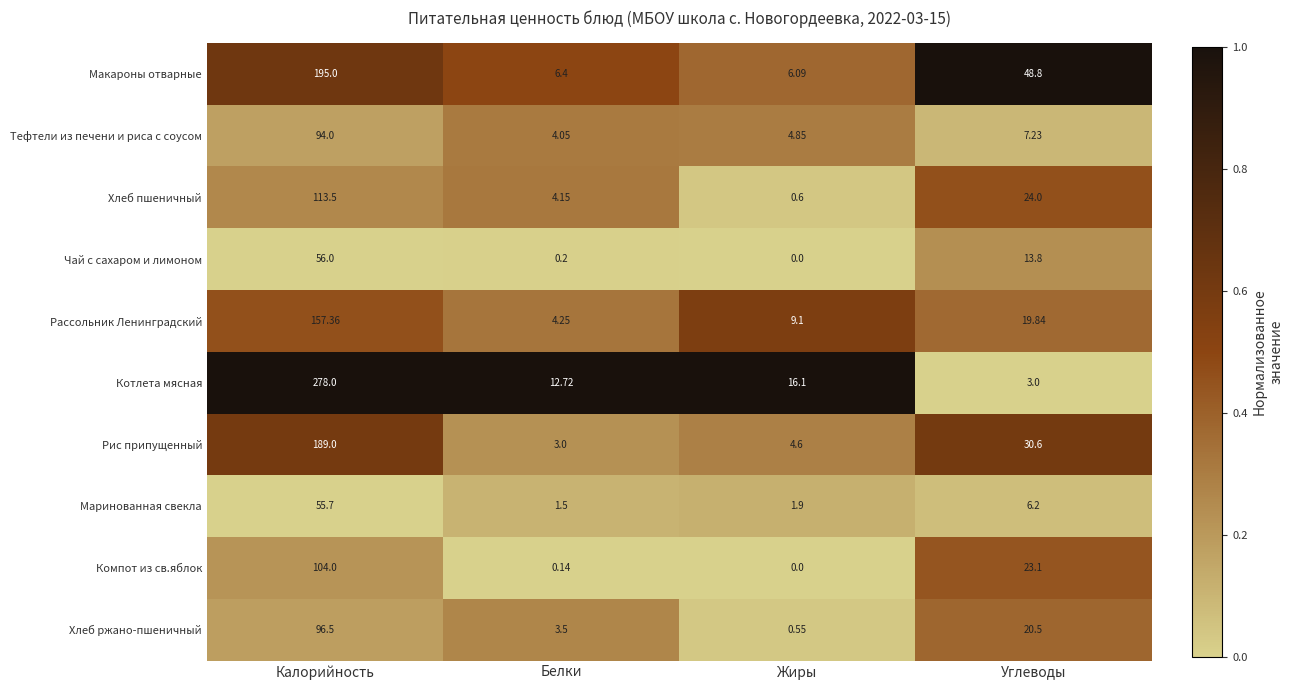

At which label does Тефтели из печени и риса с соусом reach its minimum?

Белки